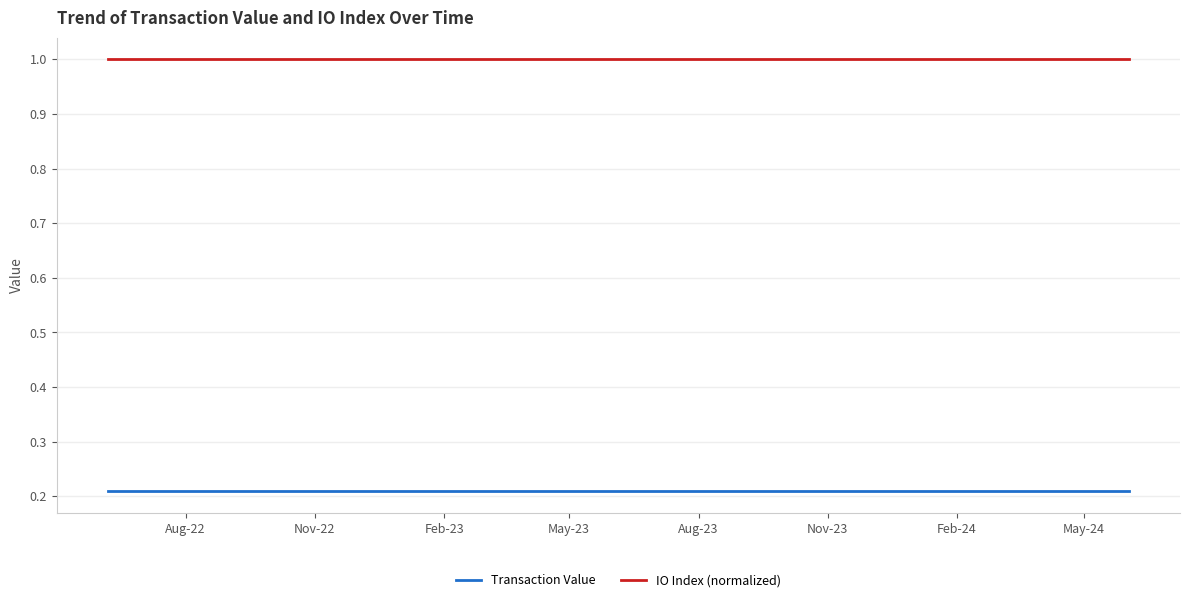

At how many categories does at least one series exceed 0?

25